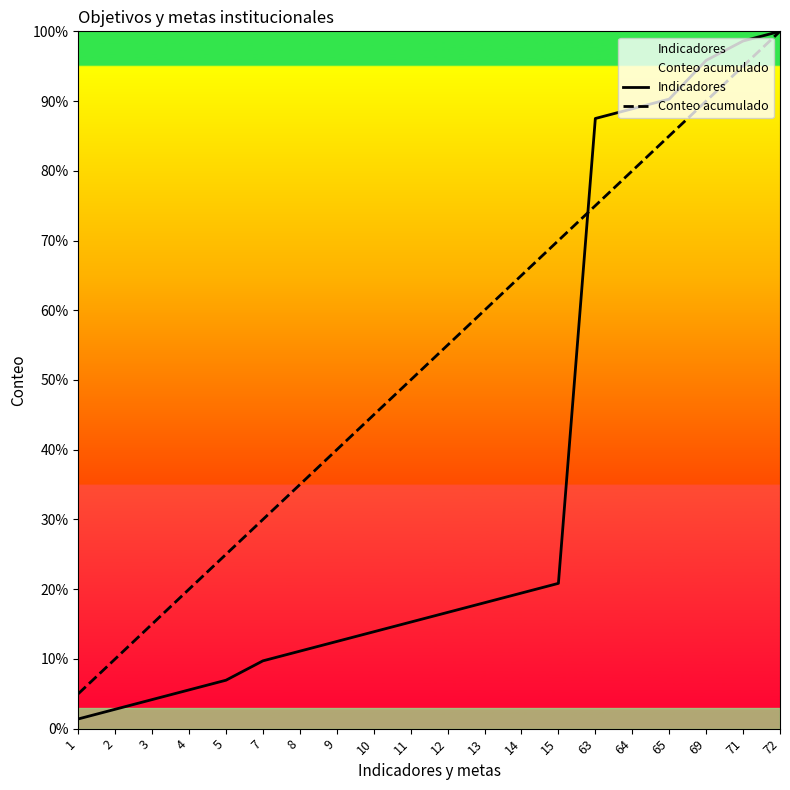

How many lines are shown in the chart?

2